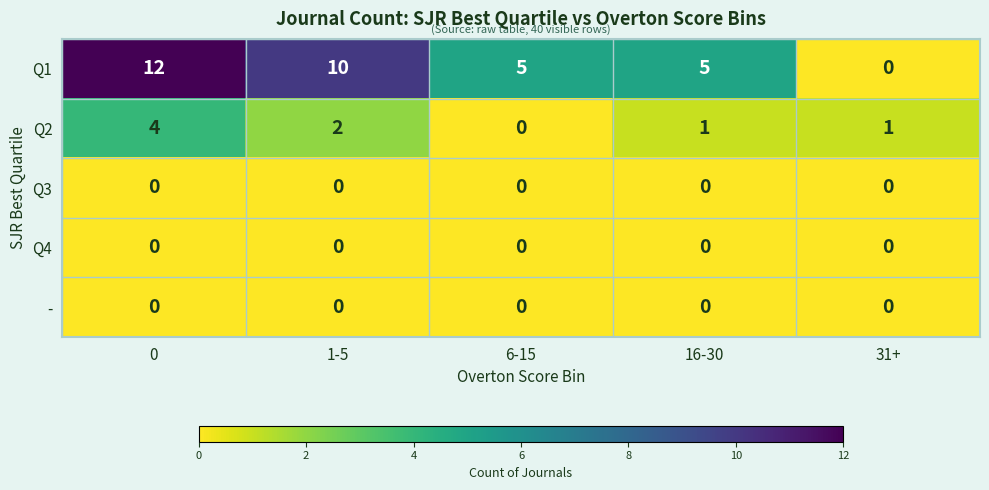

Reading left to right, list all the values displayed in this chart.

Q1: 0=12	1-5=10	6-15=5	16-30=5	31+=0
Q2: 0=4	1-5=2	6-15=0	16-30=1	31+=1
Q3: 0=0	1-5=0	6-15=0	16-30=0	31+=0
Q4: 0=0	1-5=0	6-15=0	16-30=0	31+=0
-: 0=0	1-5=0	6-15=0	16-30=0	31+=0